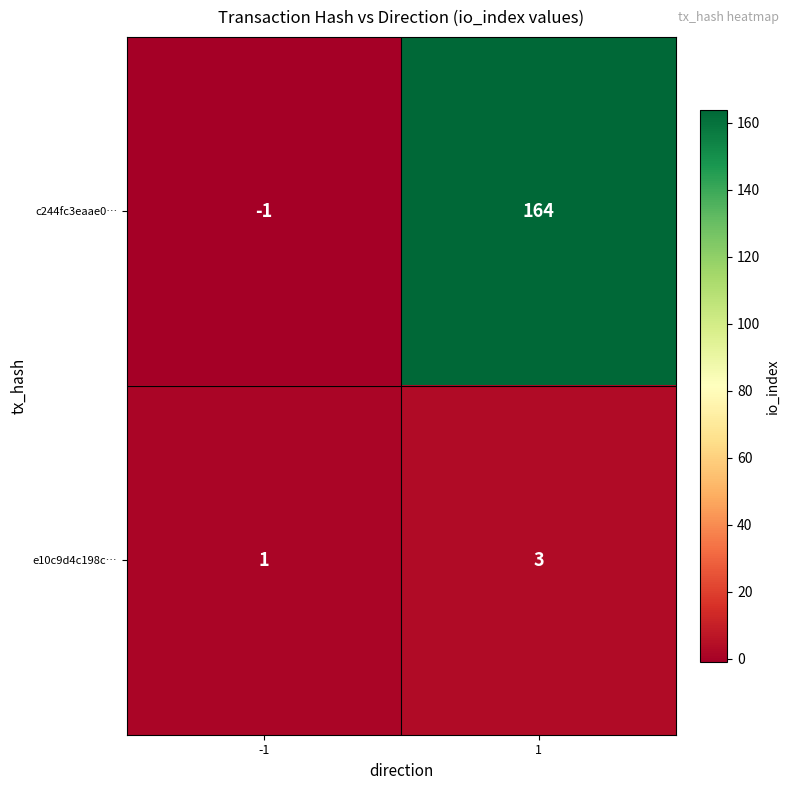

Reading left to right, what are all the values shown in this chart?

c244fc3eaae0…: -1	164
e10c9d4c198c…: 1	3